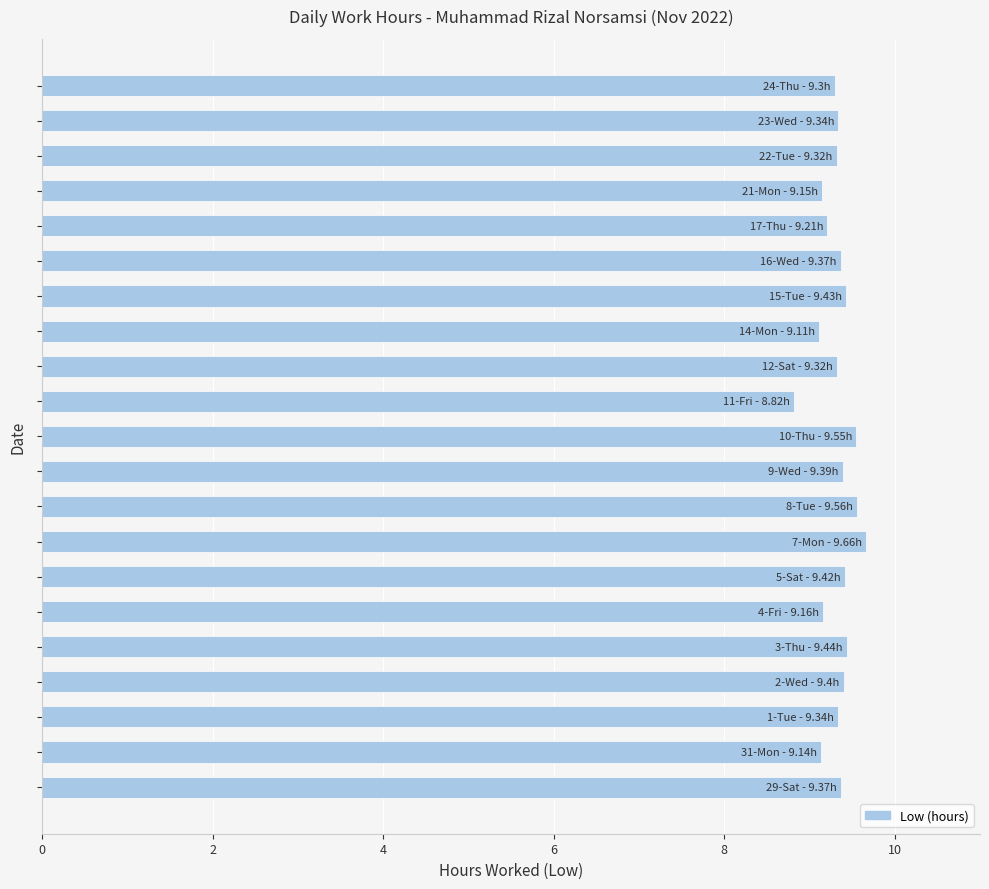

What is the average value?

9.3